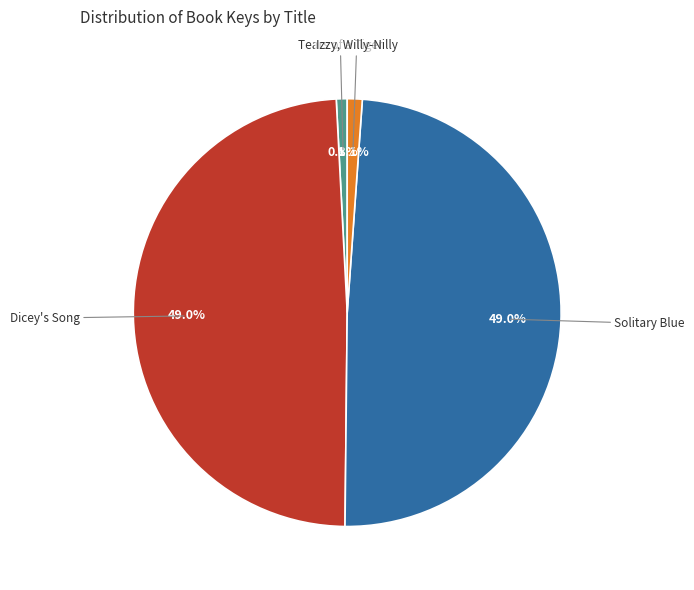

Is there any slice that represents more than half of the pie?

No